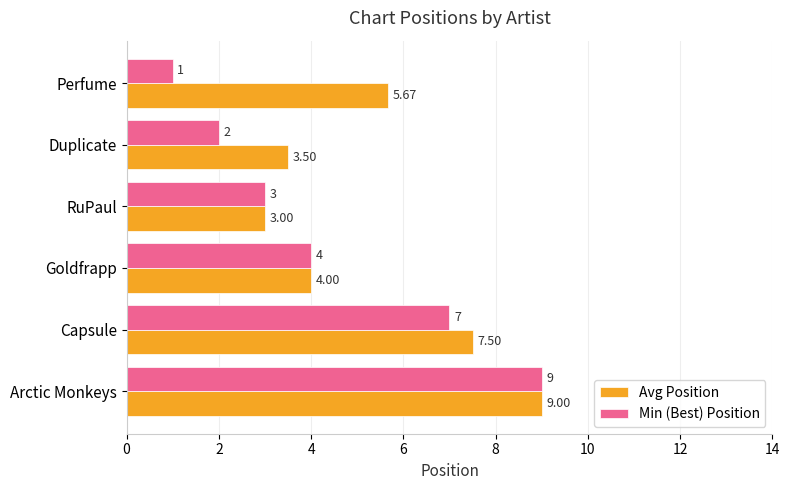

Which series has the widest spread of values?

Min (Best) Position